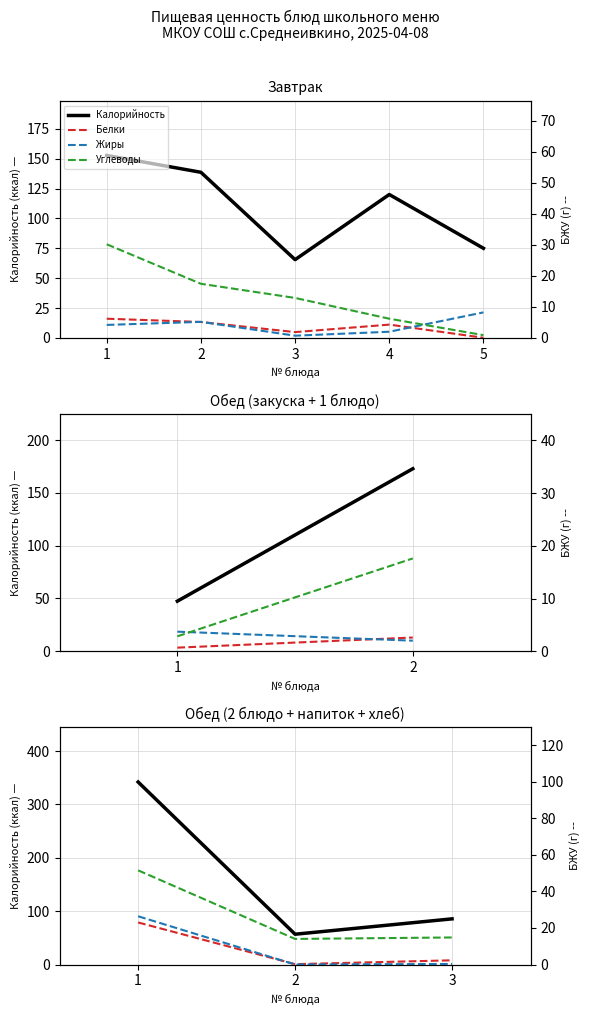

The value of Калорийность at 2 is 56.8. True or false?

True